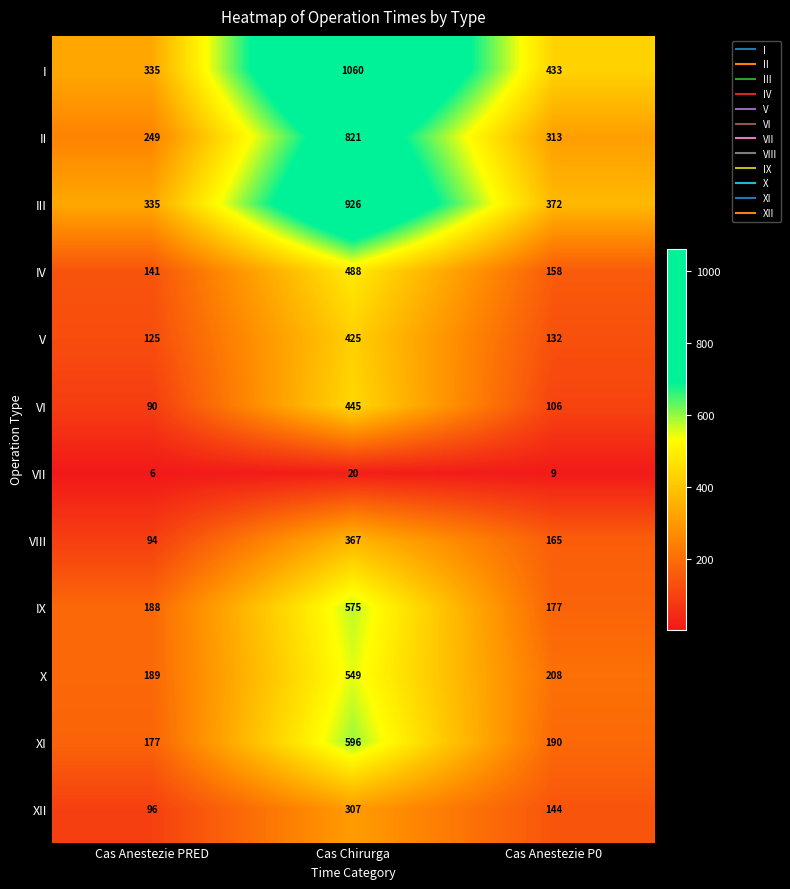

What is the difference between the XI values at Cas Chirurga and Cas Anestezie PRED?

419